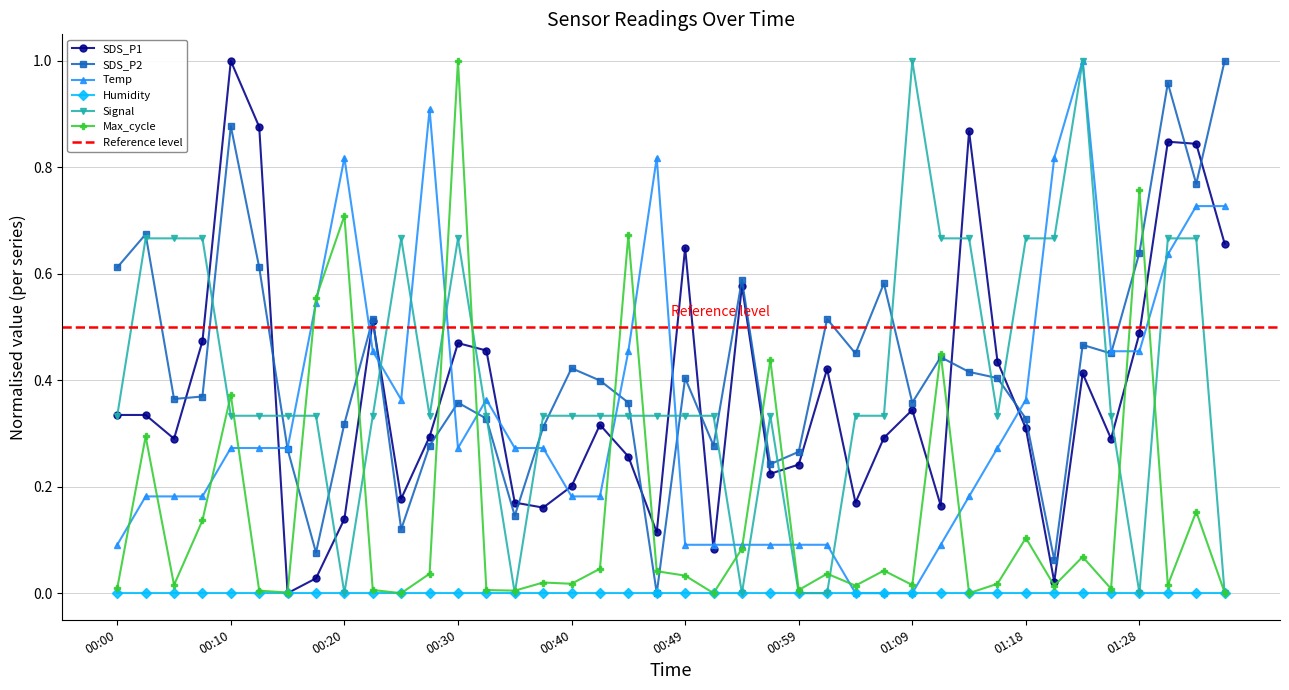

Does the chart have visible grid lines?

Yes